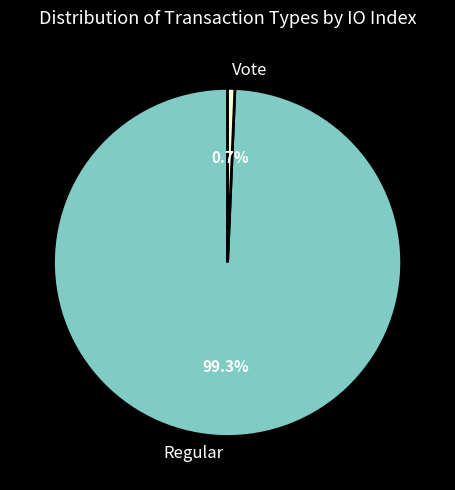

What percentage is the Regular slice, to the nearest percent?

99%